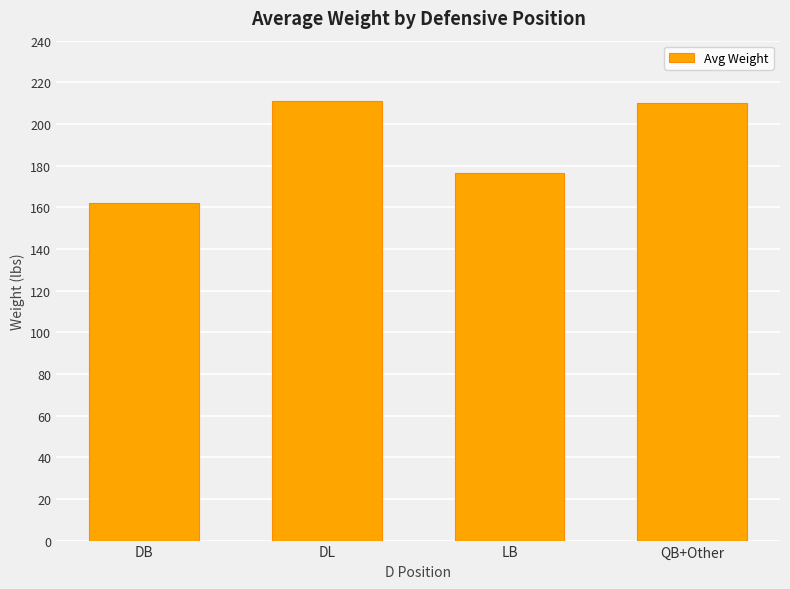

What is the sum of all values?

759.9